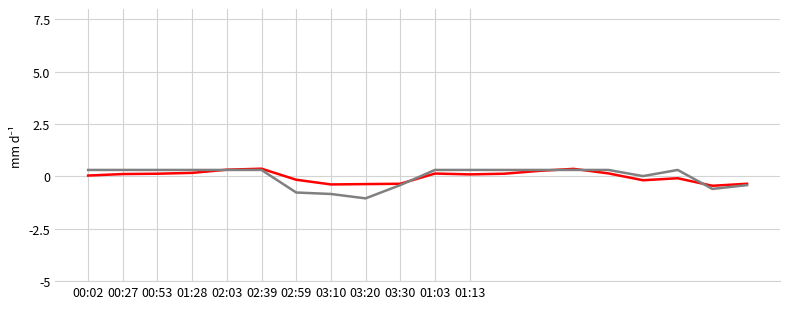

What is the minimum value shown in the chart?

-1.0